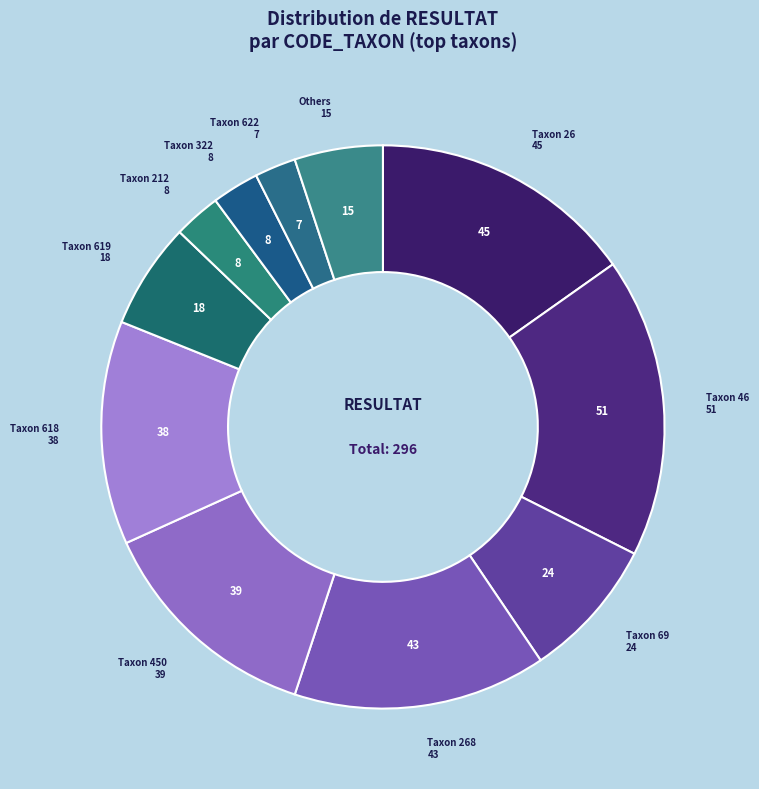

Is the sum of Taxon 450 and Taxon 618 greater than half?

No